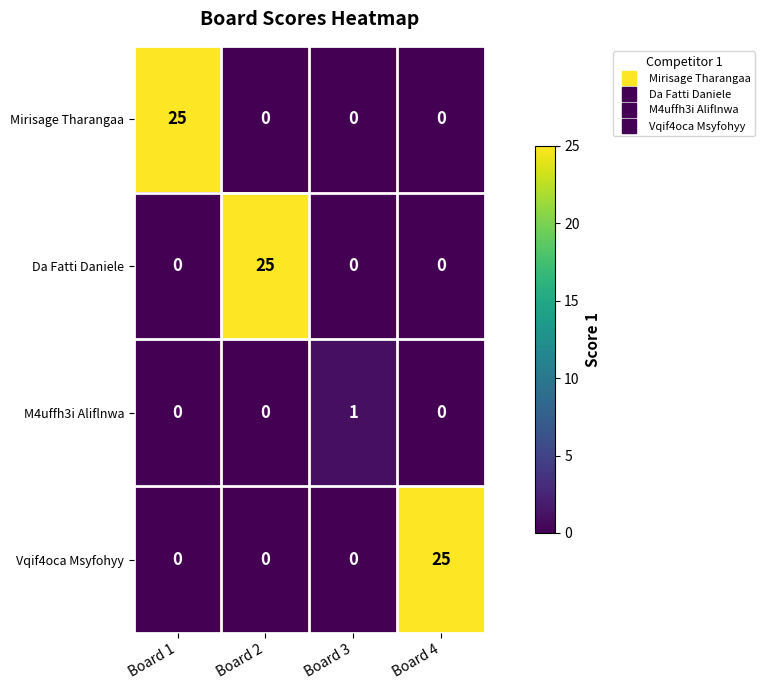

What is the spread (max minus min) of values at Board 1?

25